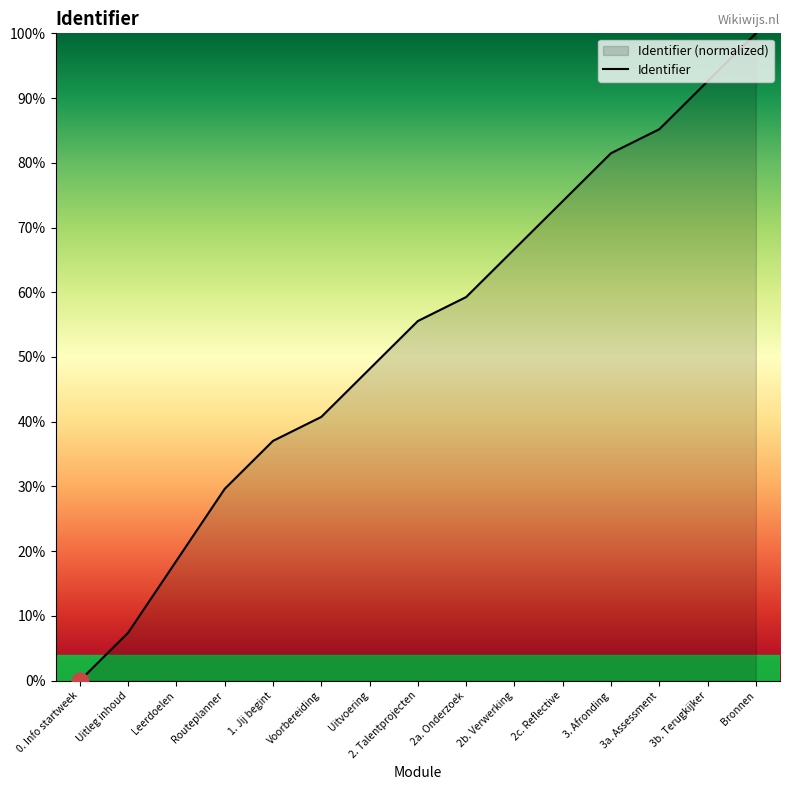

What position from the left is 3a. Assessment?

13